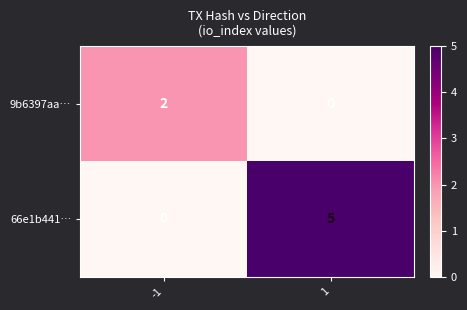

The 9b6397aa… series shows 3 at -1. True or false?

False